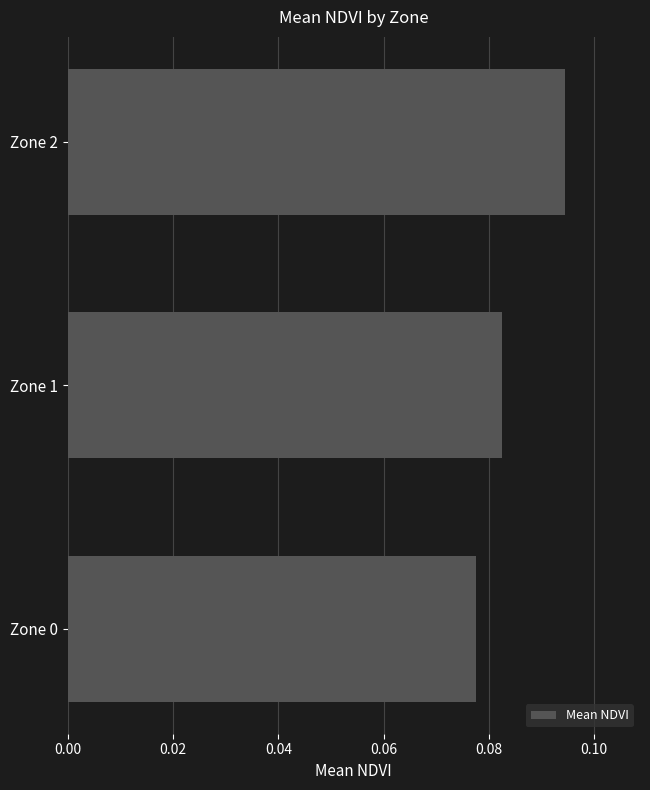

Which has a higher value, Zone 0 or Zone 2?

Zone 2